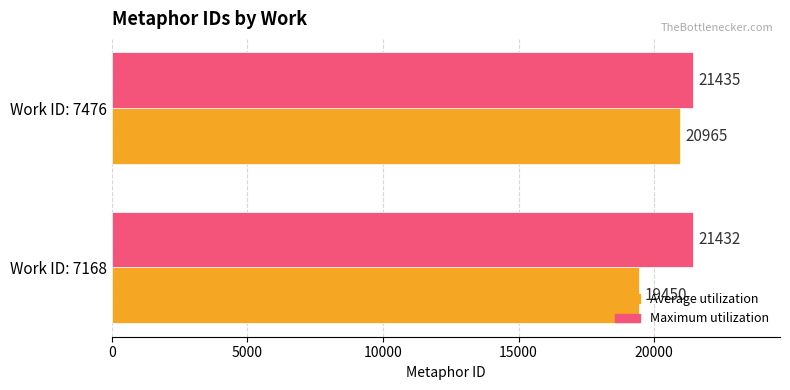

Which category has the lowest value across all series?

Work ID: 7168